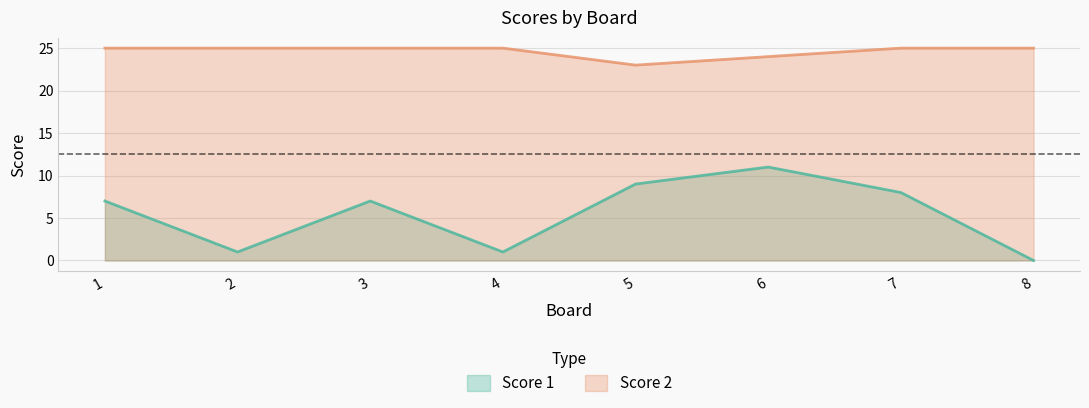

What is the value of the Score 2 point at the 3rd from the left?

25